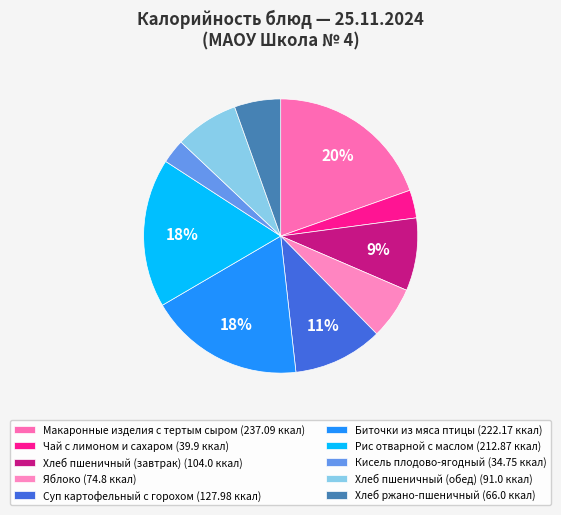

To the nearest percent, what portion does Хлеб ржано-пшеничный represent?

5%